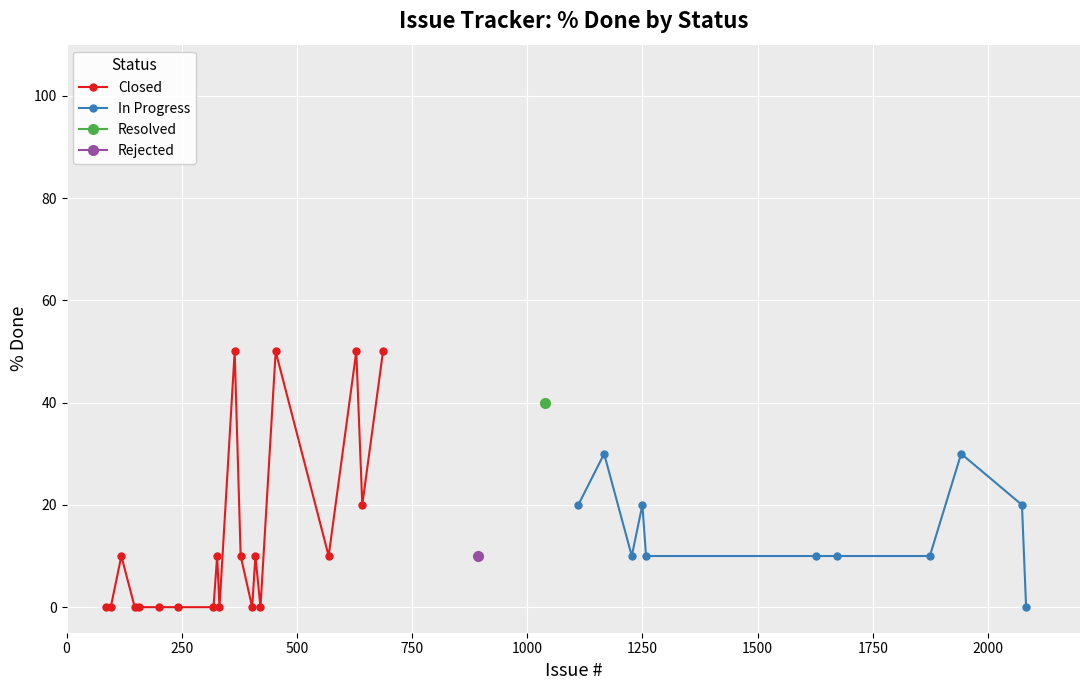

Which has a higher value, 85 or 642?

642